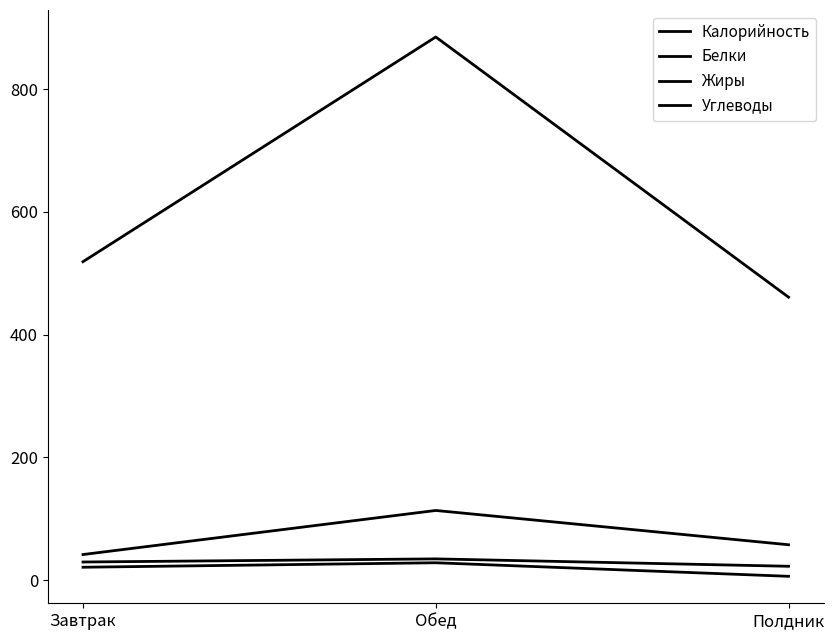

Where is Углеводы nearest to the value 77?

Полдник